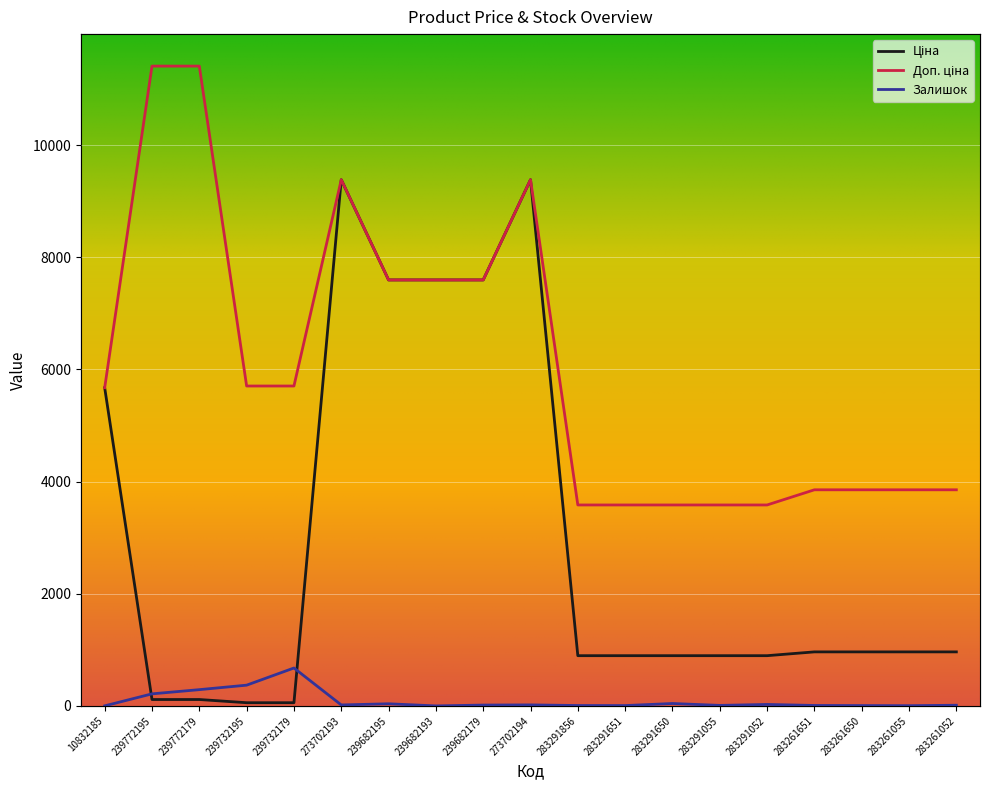

Which has a higher value, 283261055 or 283261650?

283261055